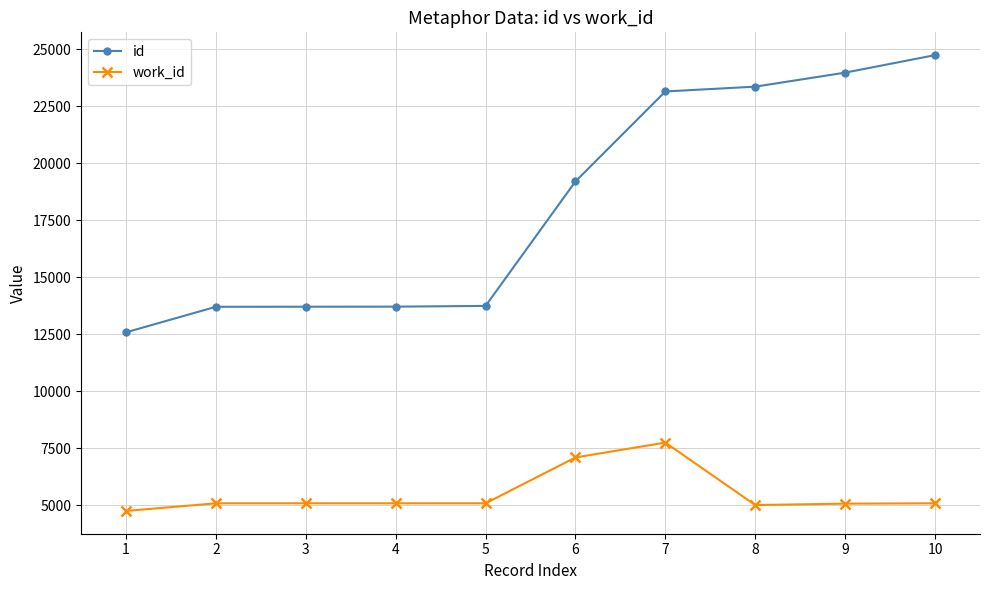

Read the work_id value at 4.

5088